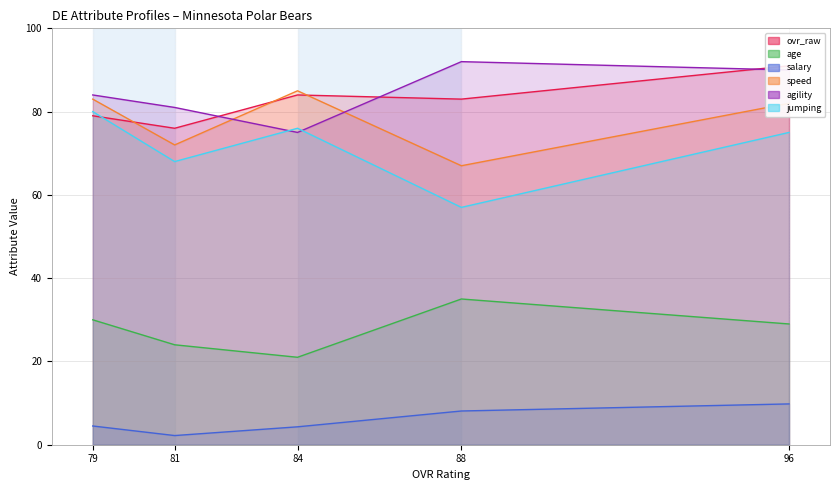

Does the chart have visible grid lines?

Yes